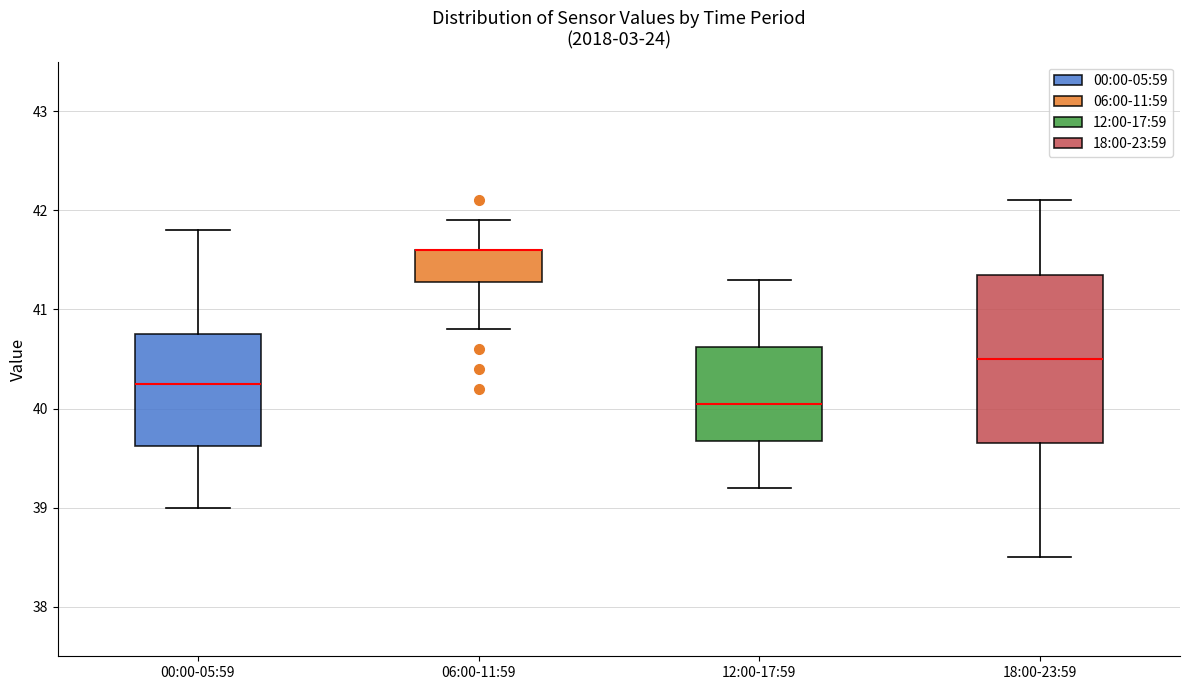

Reading left to right, transcribe this box plot: for each box, give where its median line is, the range the box spans, and where its two whiskers end, as read against the y-axis. The values are not printed on the chart, so give them approximately, as read against the axis.

00:00-05:59: median 40.3, box 39.6 to 40.8, whiskers 39.0 to 41.8
06:00-11:59: median 41.6 (drawn on the box's upper edge), box 41.3 to 41.6, whiskers 40.8 to 41.9
12:00-17:59: median 40.1, box 39.7 to 40.6, whiskers 39.2 to 41.3
18:00-23:59: median 40.5, box 39.7 to 41.4, whiskers 38.5 to 42.1